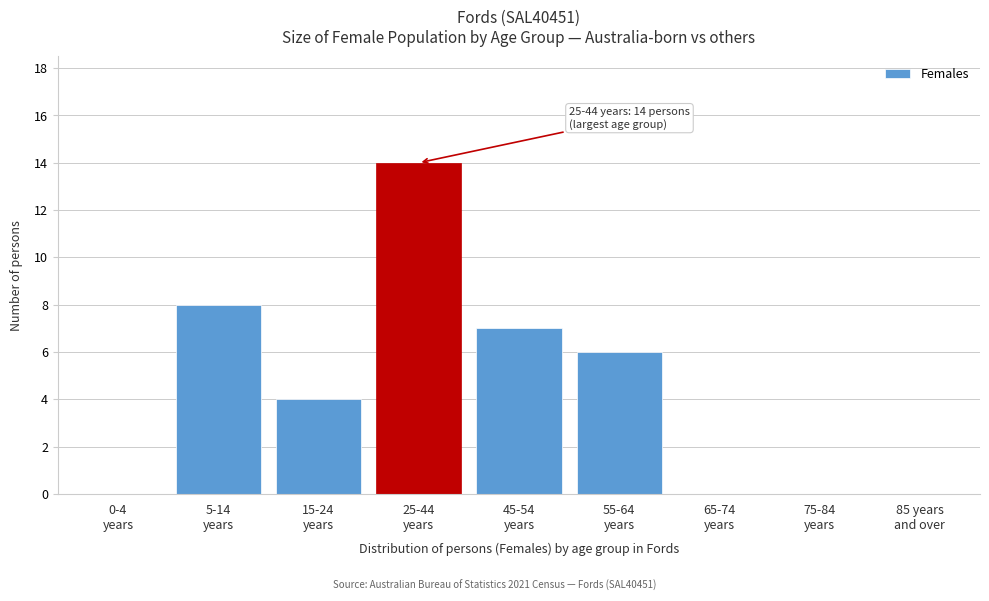

What is the greatest value displayed?

14